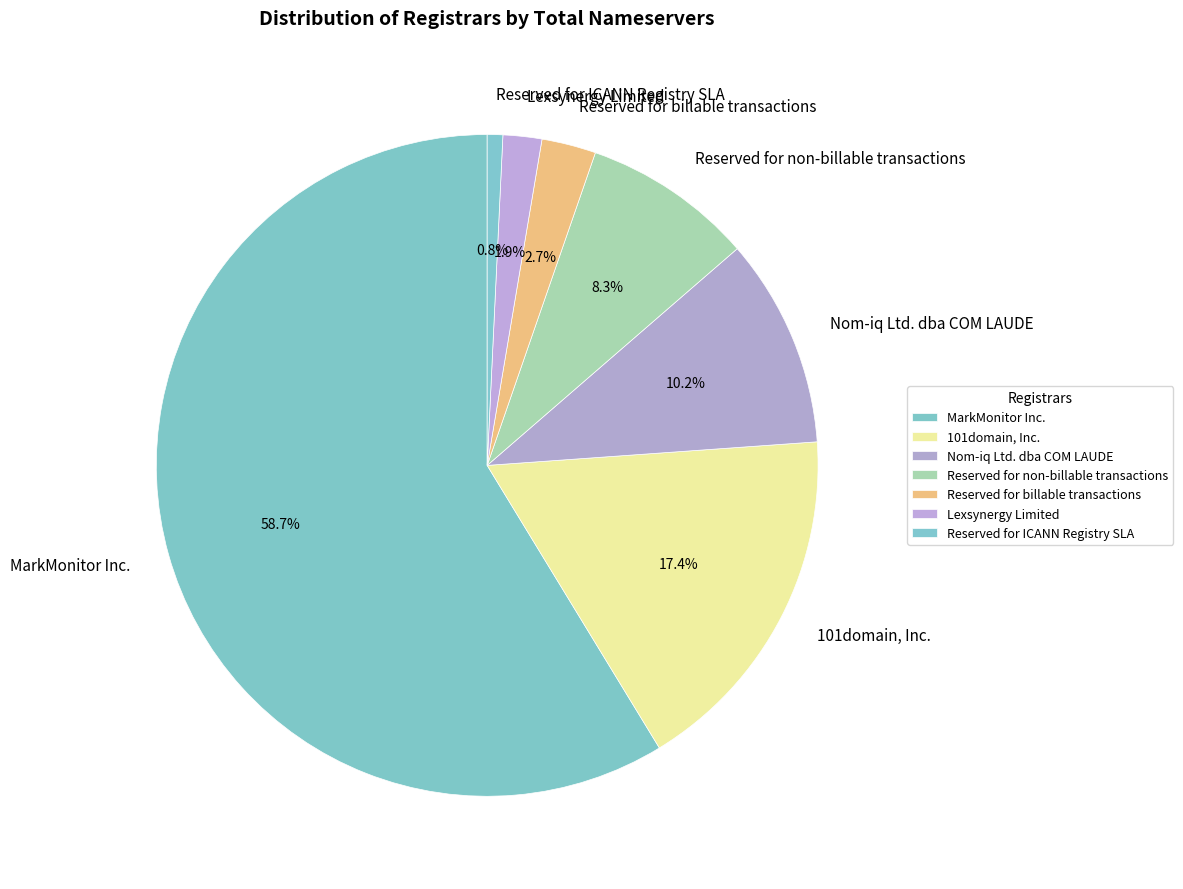

How many slices are in this pie chart?

7